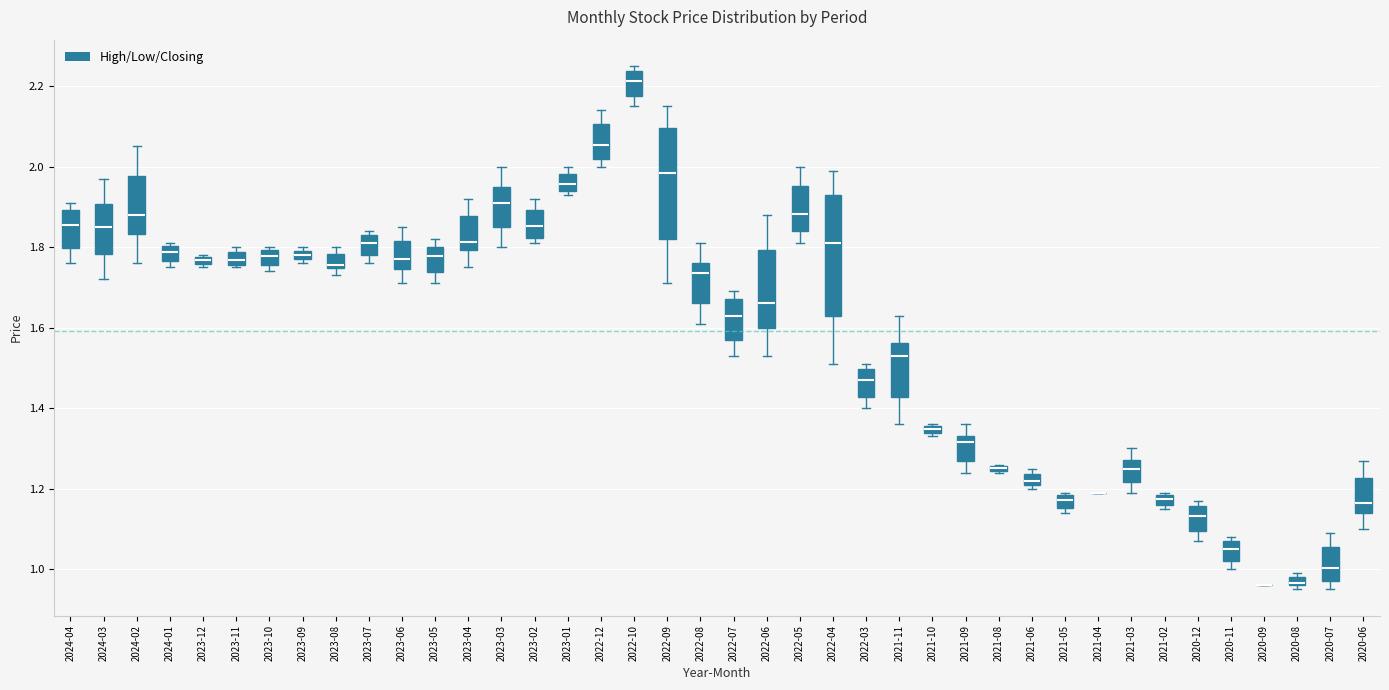

Comparing the boxes themselves (not the whiskers), which one is the tallest?

2022-04